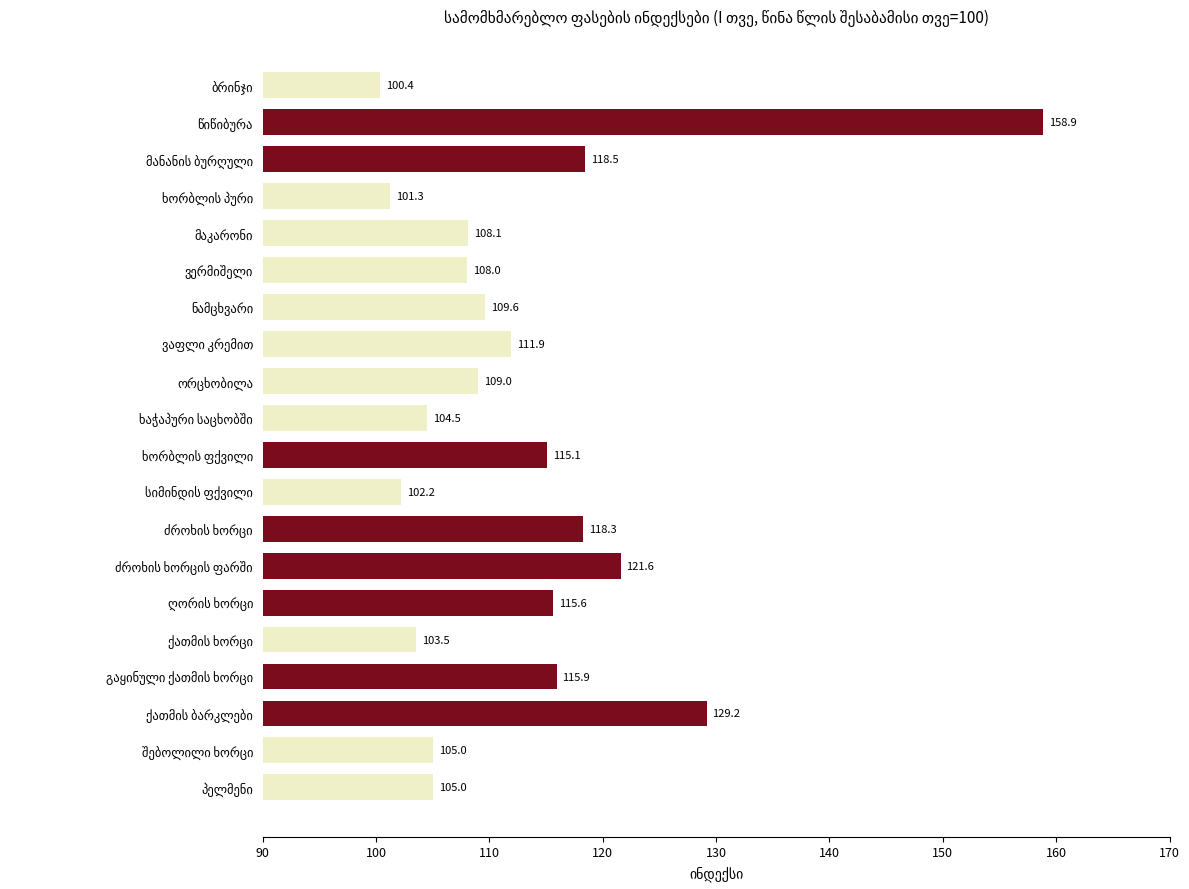

What is the value of the 19th bar from the top?

105.0